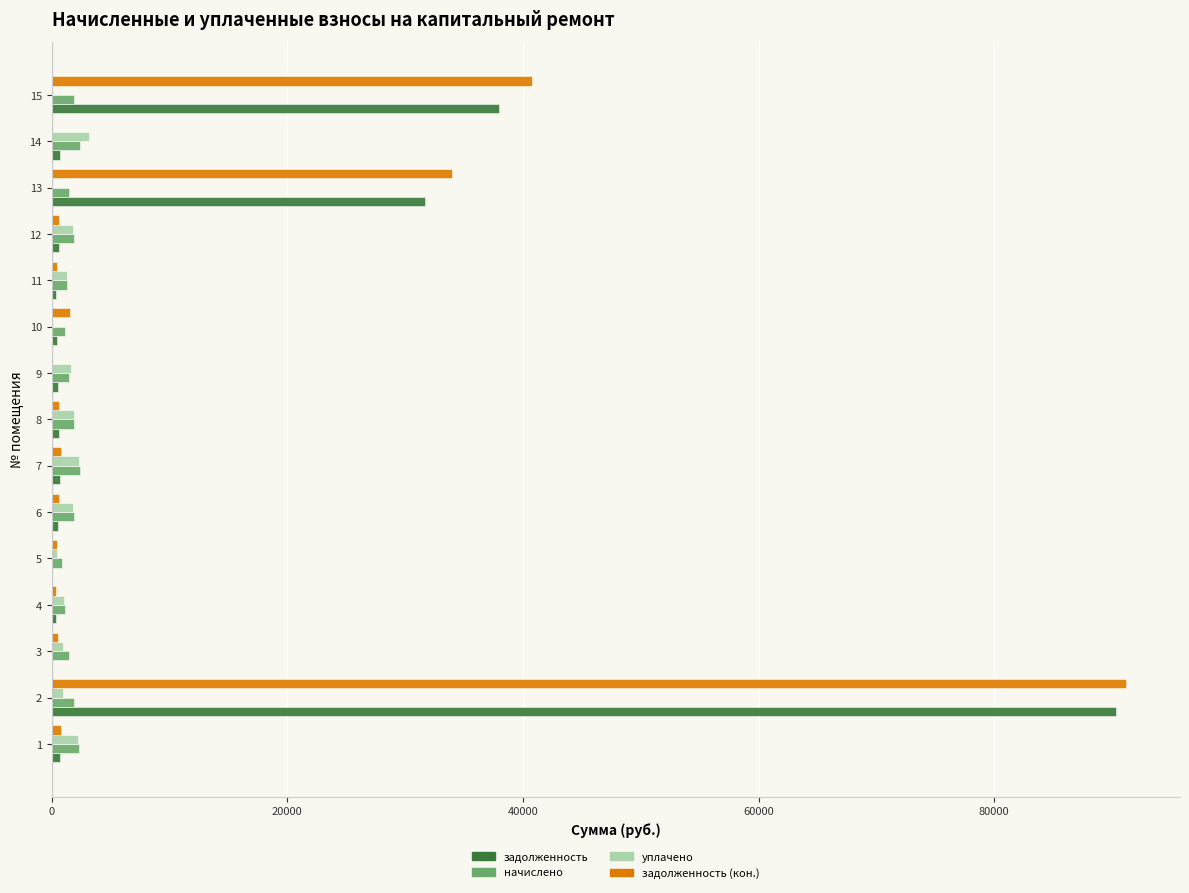

Which series has the widest spread of values?

задолженность (кон.)